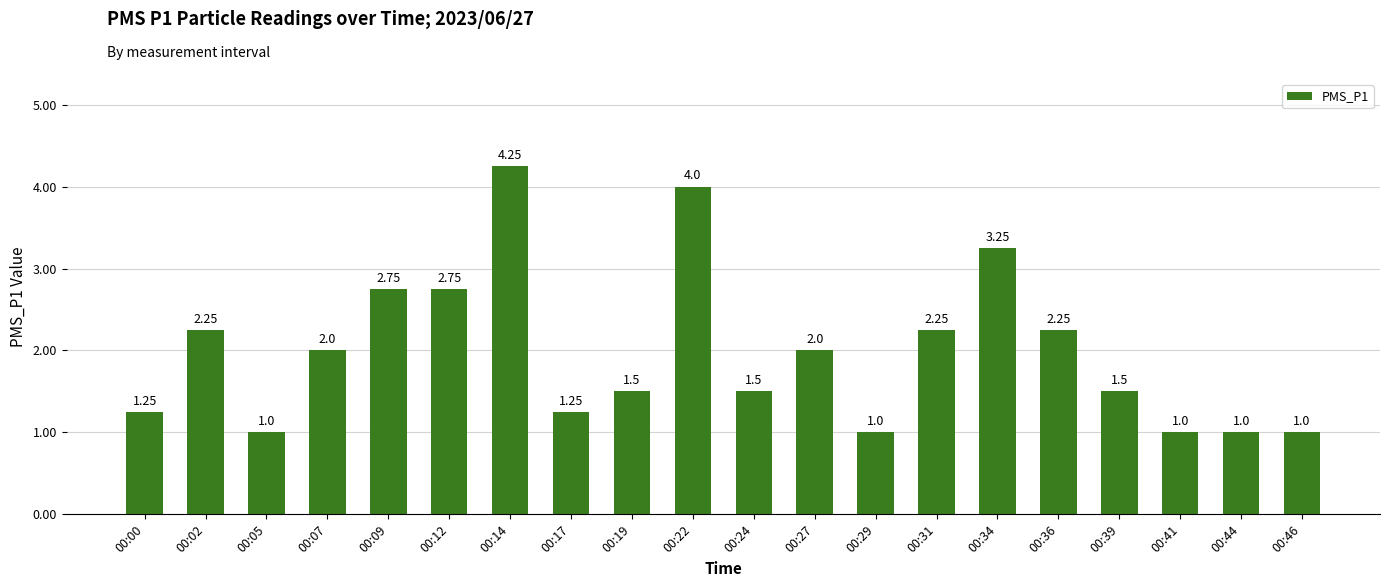

What is the average value?

2.0